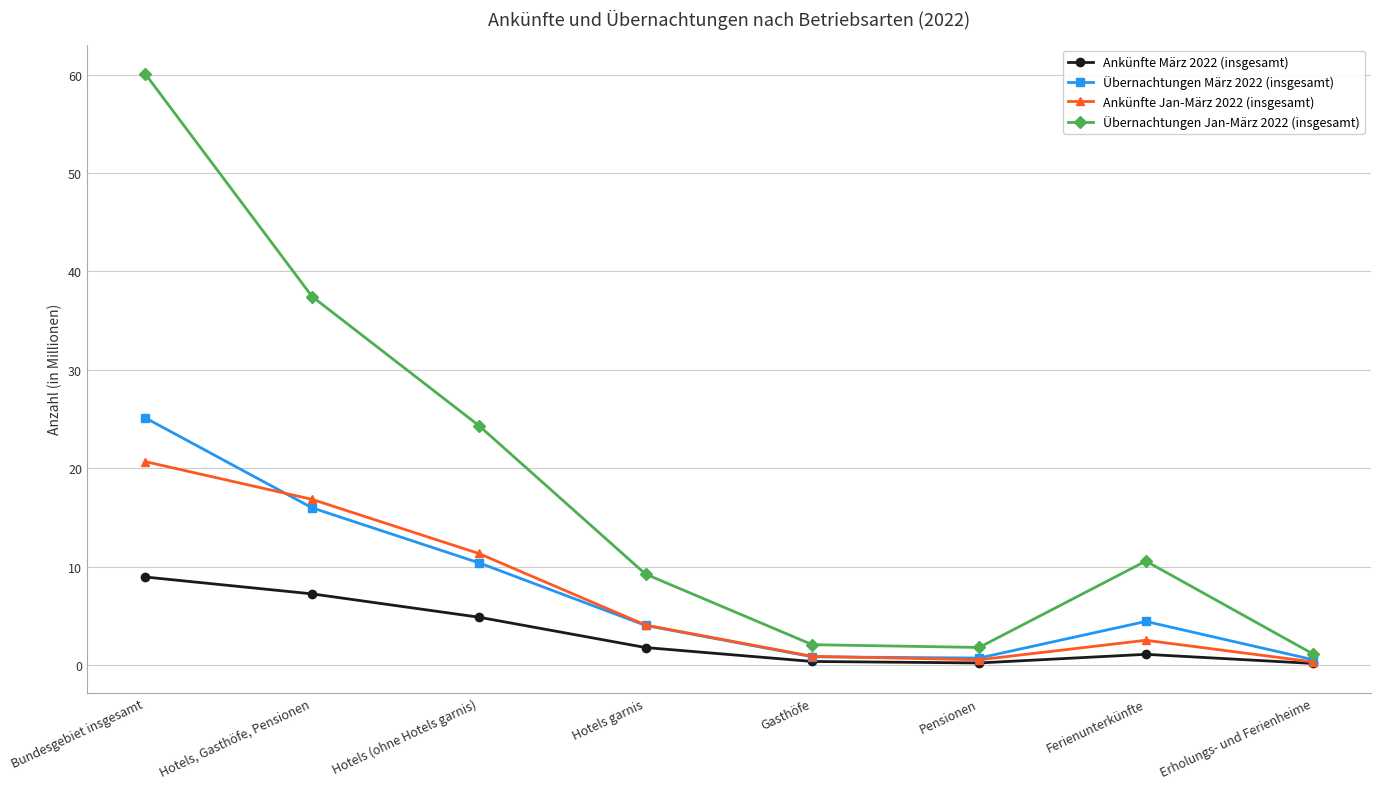

Which series changed the most between Bundesgebiet insgesamt and Pensionen?

Übernachtungen Jan-März 2022 (insgesamt)